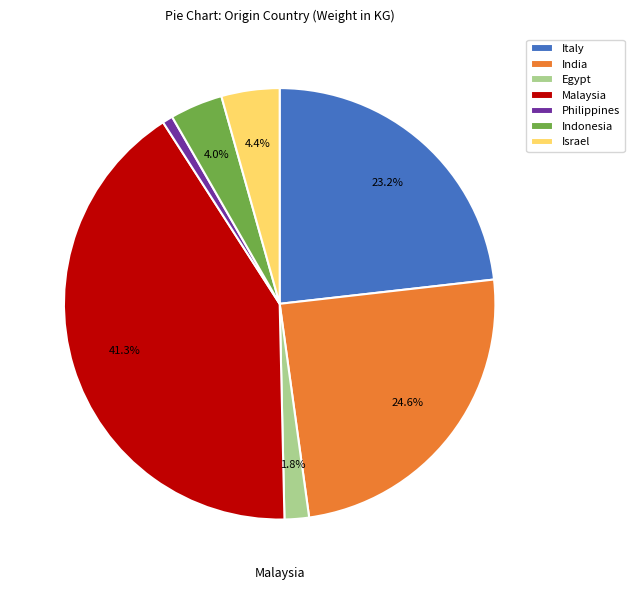

To the nearest percent, what portion does Italy represent?

23%